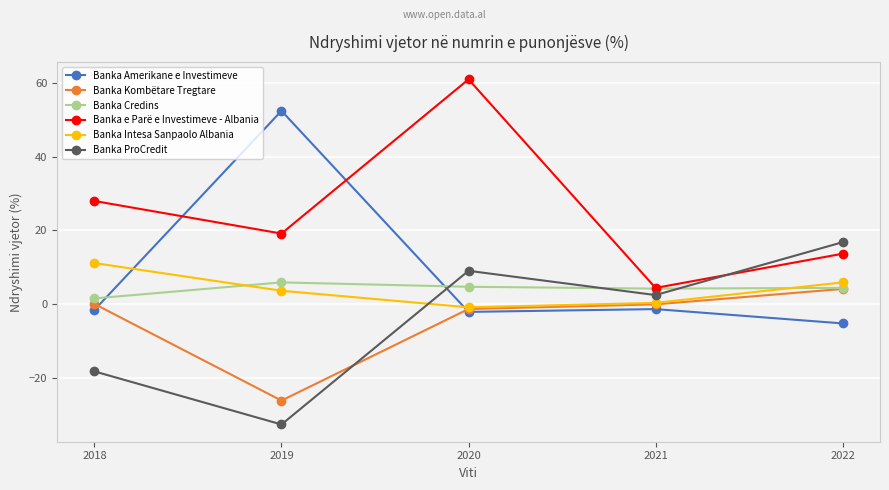

What is the value of the Banka Credins point at the 5th from the left?

4.4